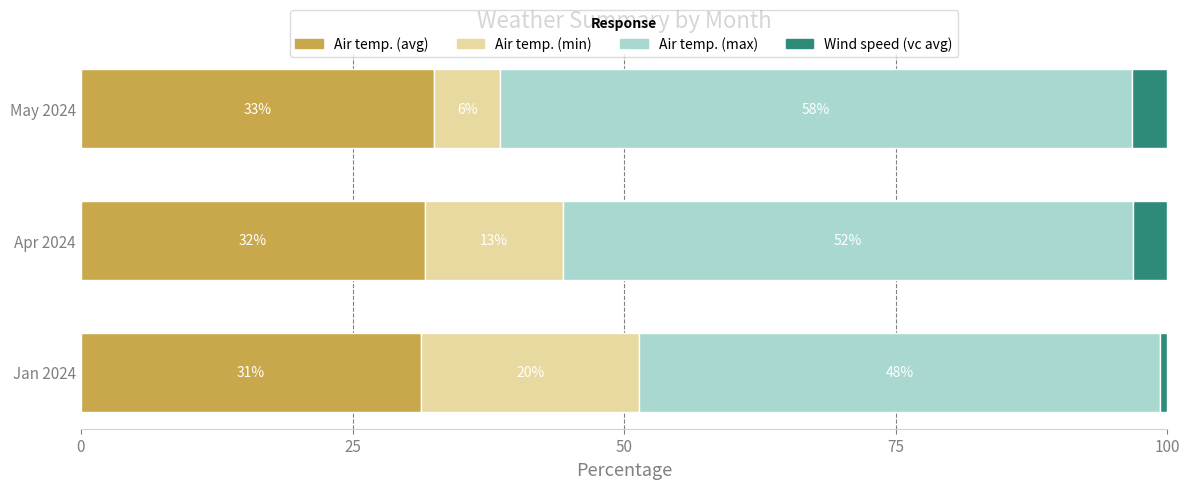

What is the value of the Air temp. (avg) bar at the 2nd from the left?

31.7